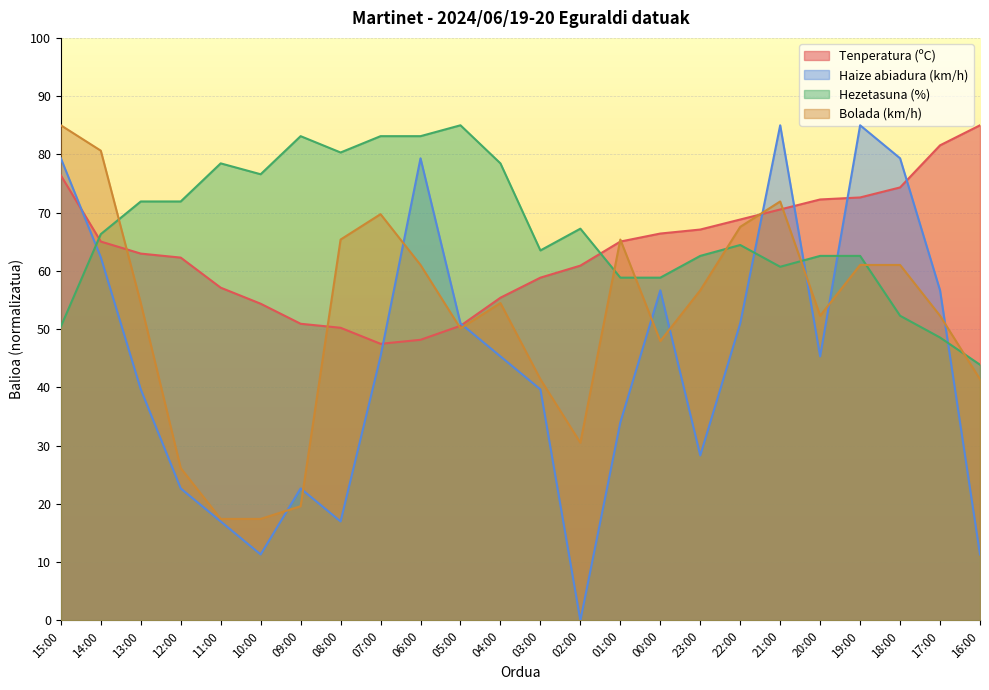

How many positive values does the Haize abiadura (km/h) series have?

23